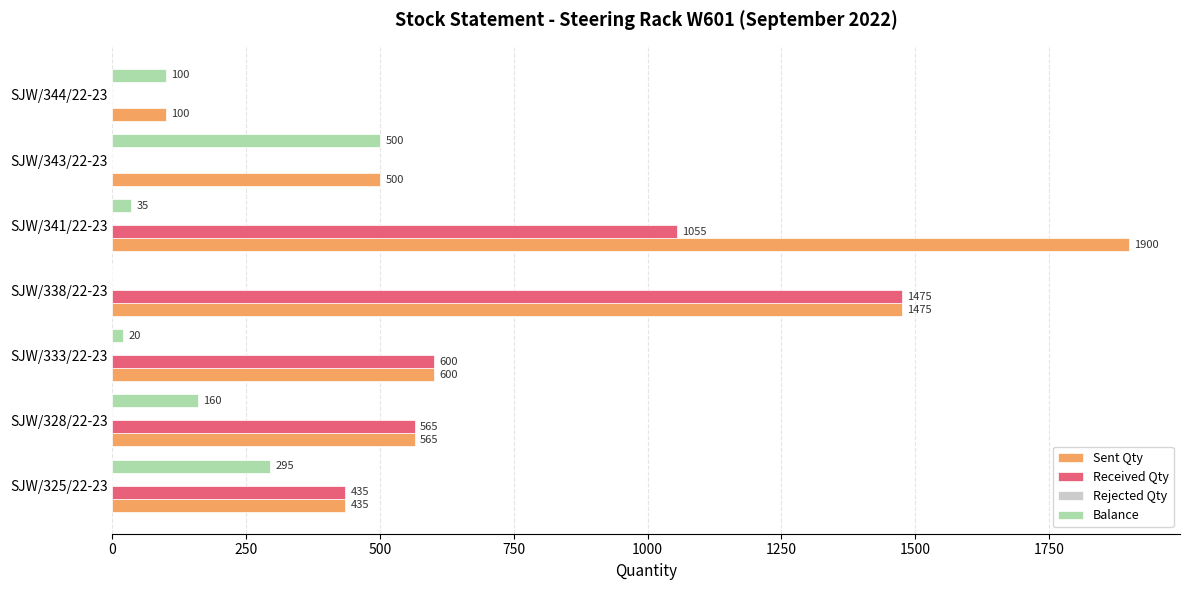

What is the sum of the Sent Qty values at SJW/325/22-23 and SJW/343/22-23?

935